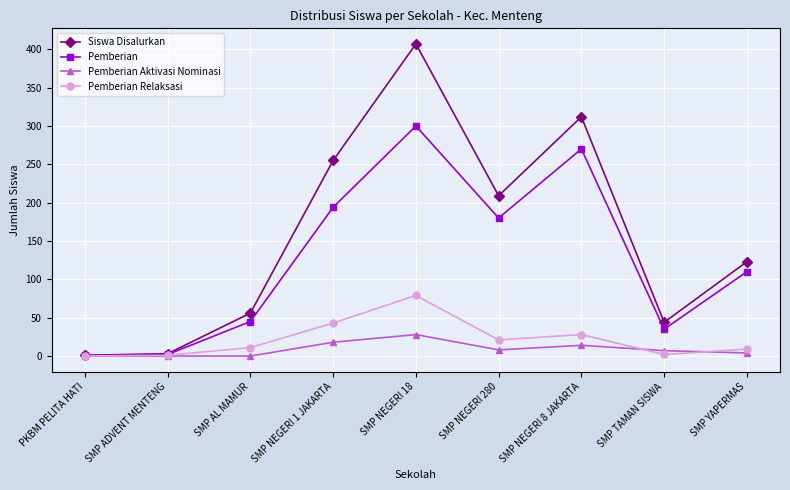

Rank the series at SMP NEGERI 18 from lowest to highest value.

Pemberian Aktivasi Nominasi, Pemberian Relaksasi, Pemberian, Siswa Disalurkan